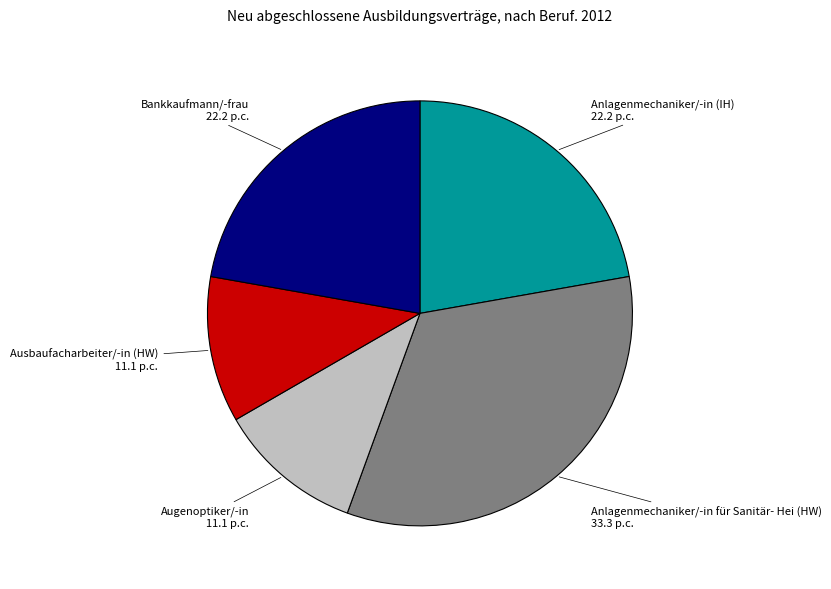

Does any single category account for the majority?

No